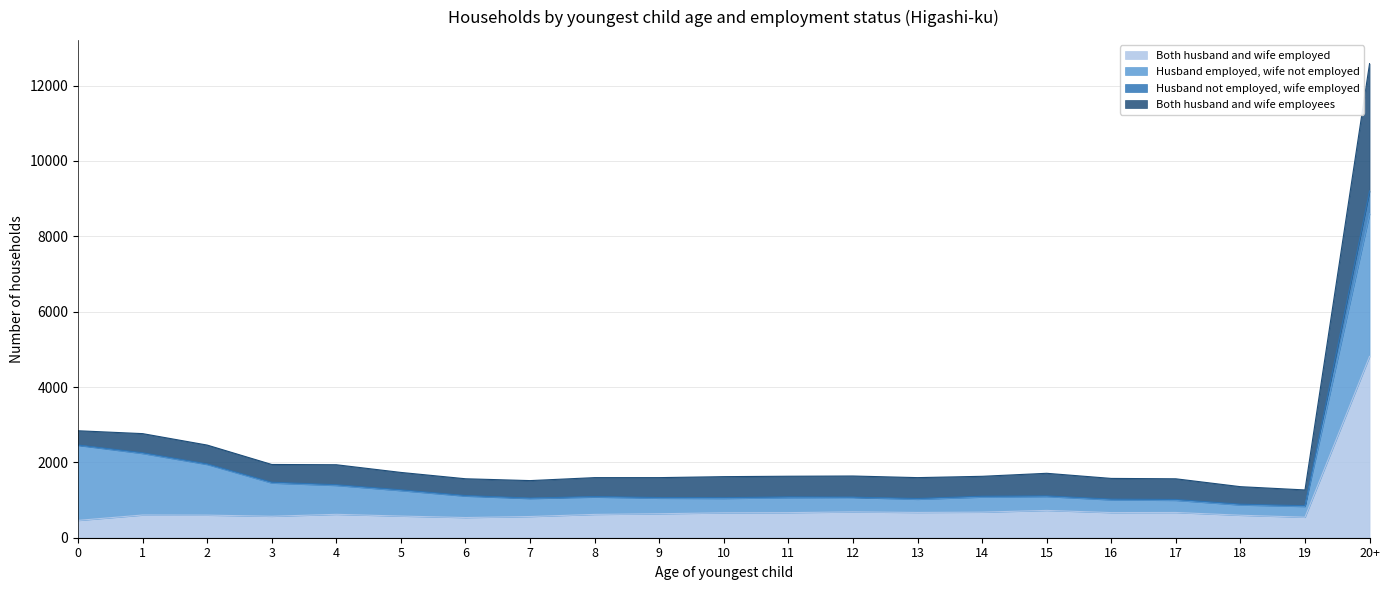

At which label does Both husband and wife employed reach its peak?

20+